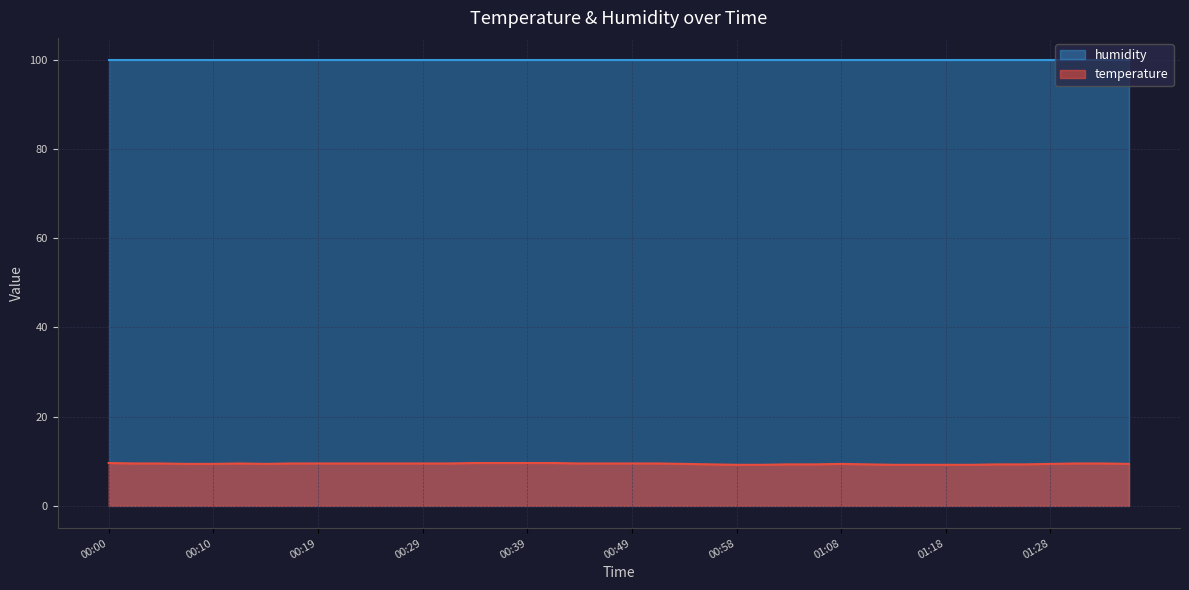

Is it true that the value at 01:06 is 9.3?

True